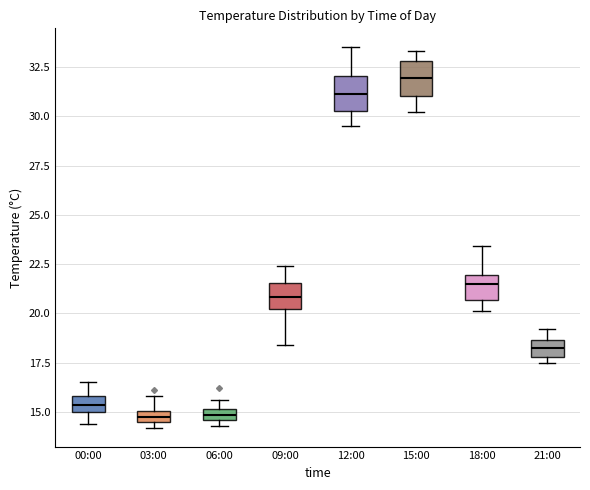

Where does the median line of the box for 09:00 sit on the y-axis? The values are not printed on the chart, so give them approximately, as read against the axis.

21.0